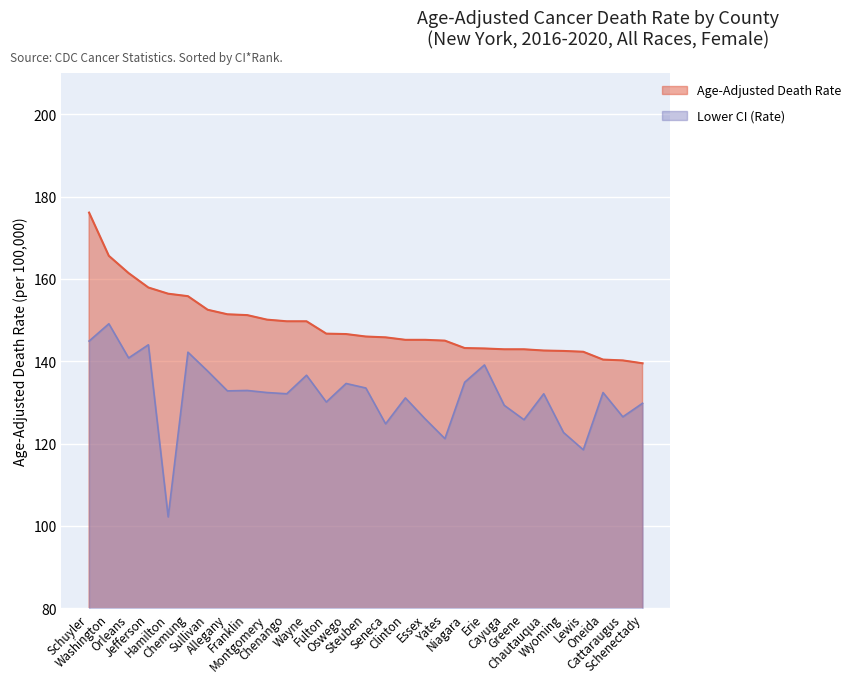

Does the chart display data point markers on the line(s)?

No